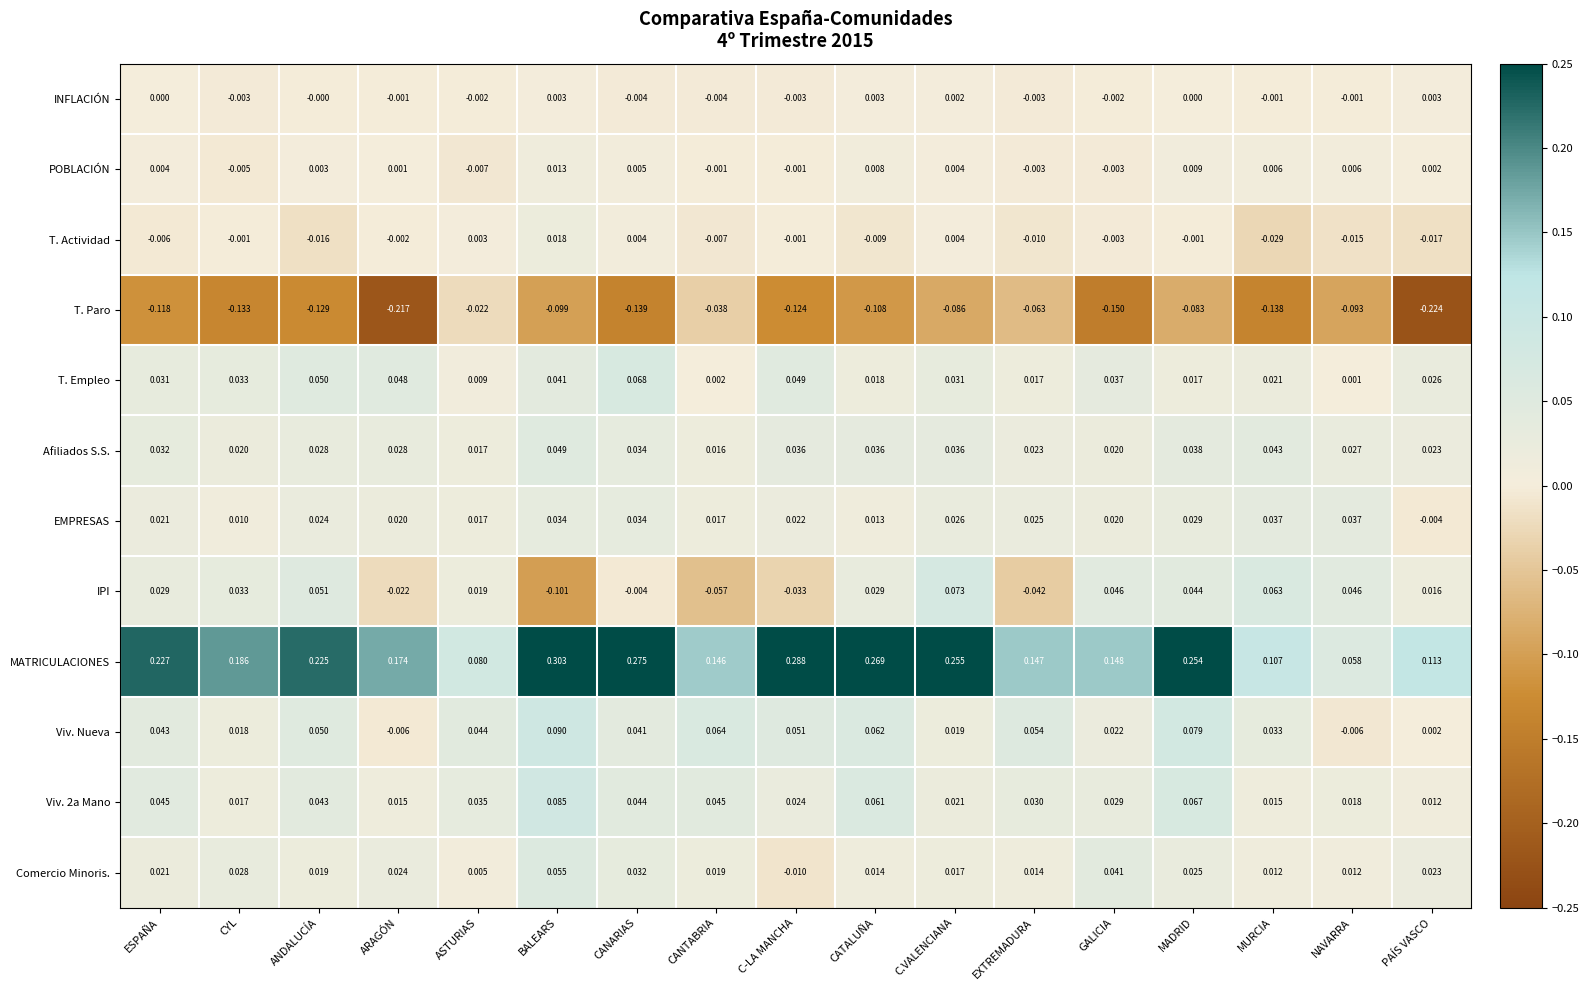

Where does the T. Actividad series first go above 0?

ASTURIAS